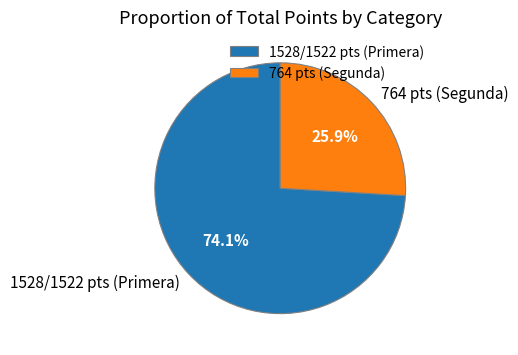

Rank the categories by value from lowest to highest.

764 pts (Segunda), 1528/1522 pts (Primera)